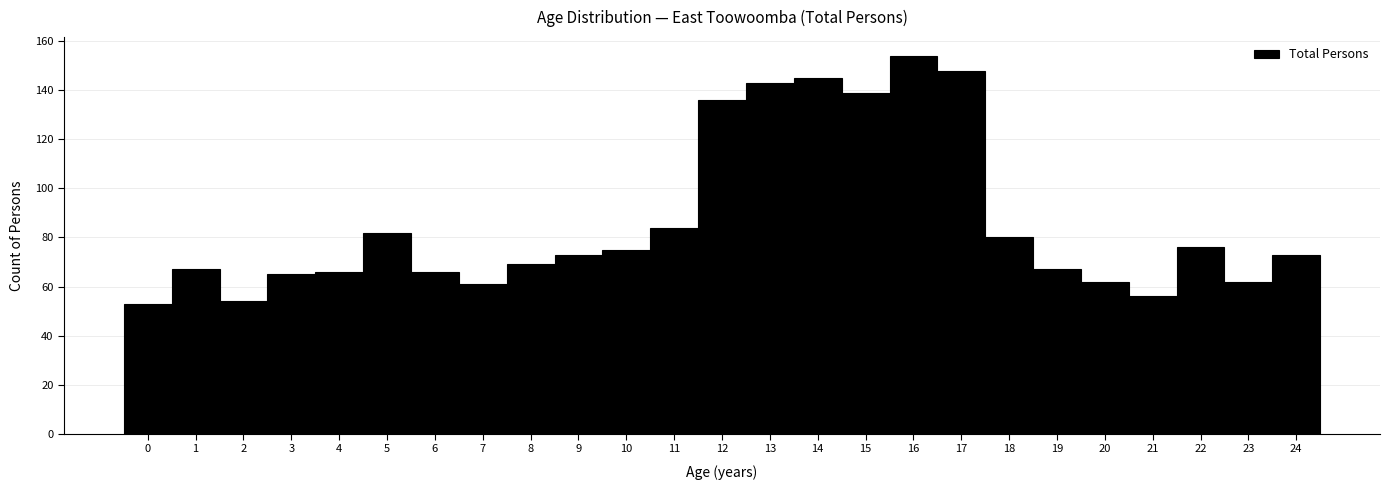

Reading left to right, list every bar in this chart as the range it spans on the x-axis followed by its height. The values are not printed on the chart, so give them approximately, as read against the axis.

-0.5 to 0.5: 54
0.5 to 1.5: 68
1.5 to 2.5: 54
2.5 to 3.5: 66
3.5 to 4.5: 66
4.5 to 5.5: 82
5.5 to 6.5: 66
6.5 to 7.5: 62
7.5 to 8.5: 70
8.5 to 9.5: 74
9.5 to 10.5: 76
10.5 to 11.5: 84
11.5 to 12.5: 136
12.5 to 13.5: 144
13.5 to 14.5: 146
14.5 to 15.5: 140
15.5 to 16.5: 154
16.5 to 17.5: 148
17.5 to 18.5: 80
18.5 to 19.5: 68
19.5 to 20.5: 62
20.5 to 21.5: 56
21.5 to 22.5: 76
22.5 to 23.5: 62
23.5 to 24.5: 74